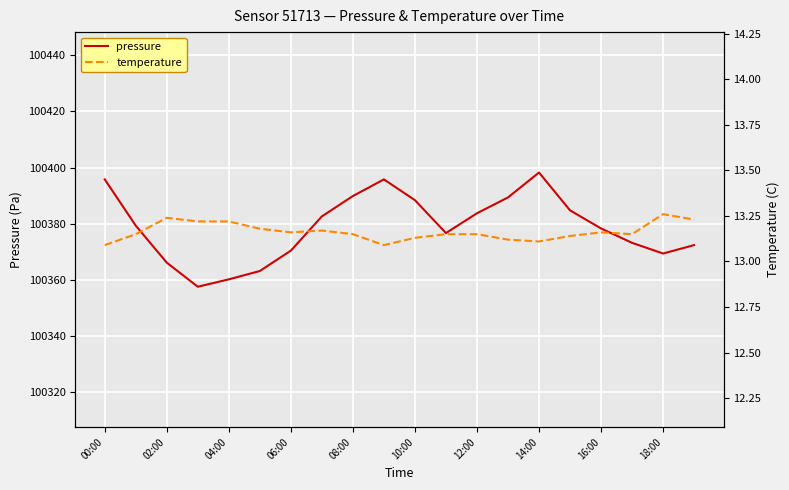

Is it true that pressure equals 163070.1 at 12:00?

False